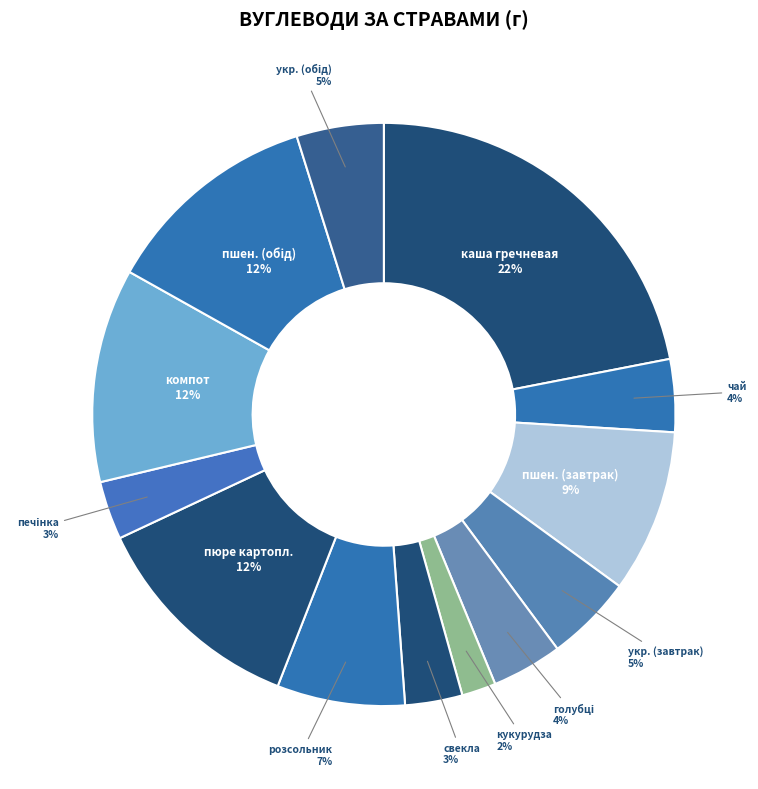

How many slices are in this pie chart?

13